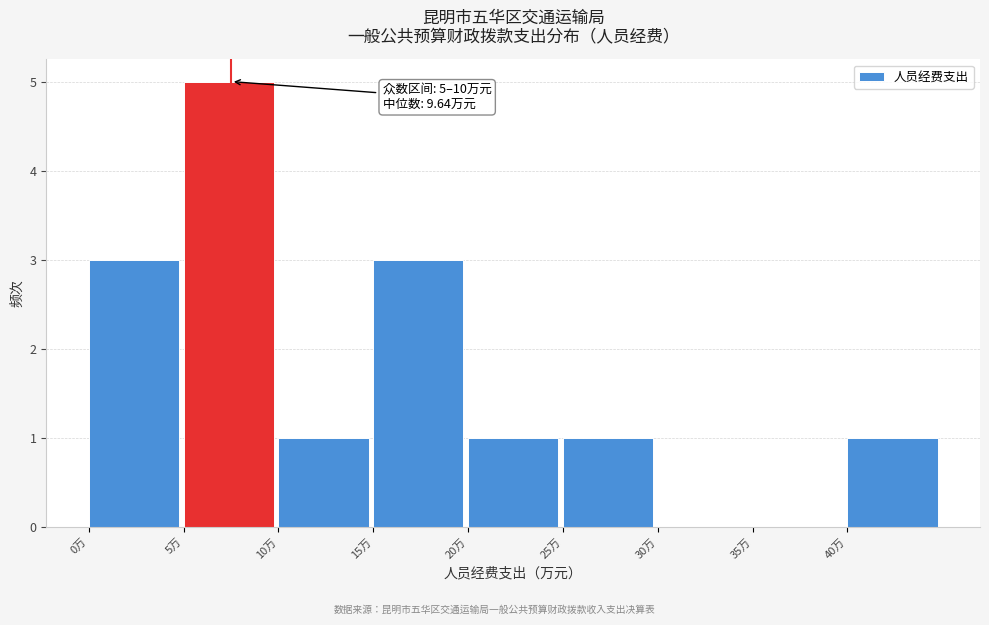

Which range on the x-axis has the tallest bar?

5 to 10